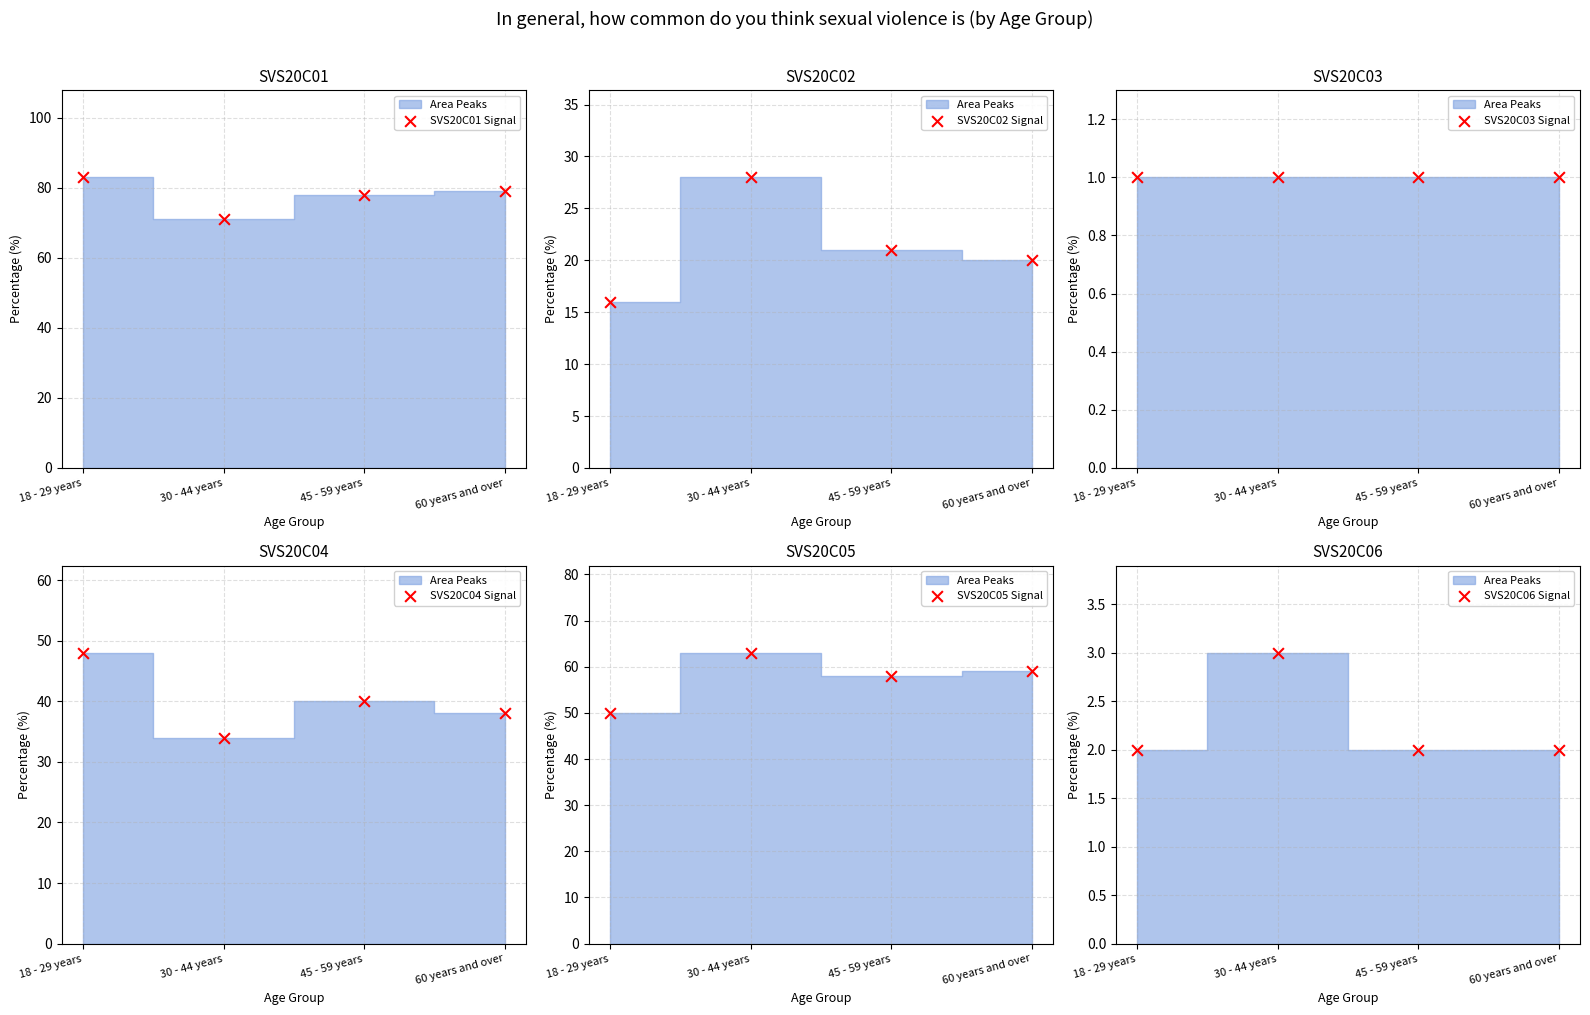

At how many categories does at least one series exceed 39?

4